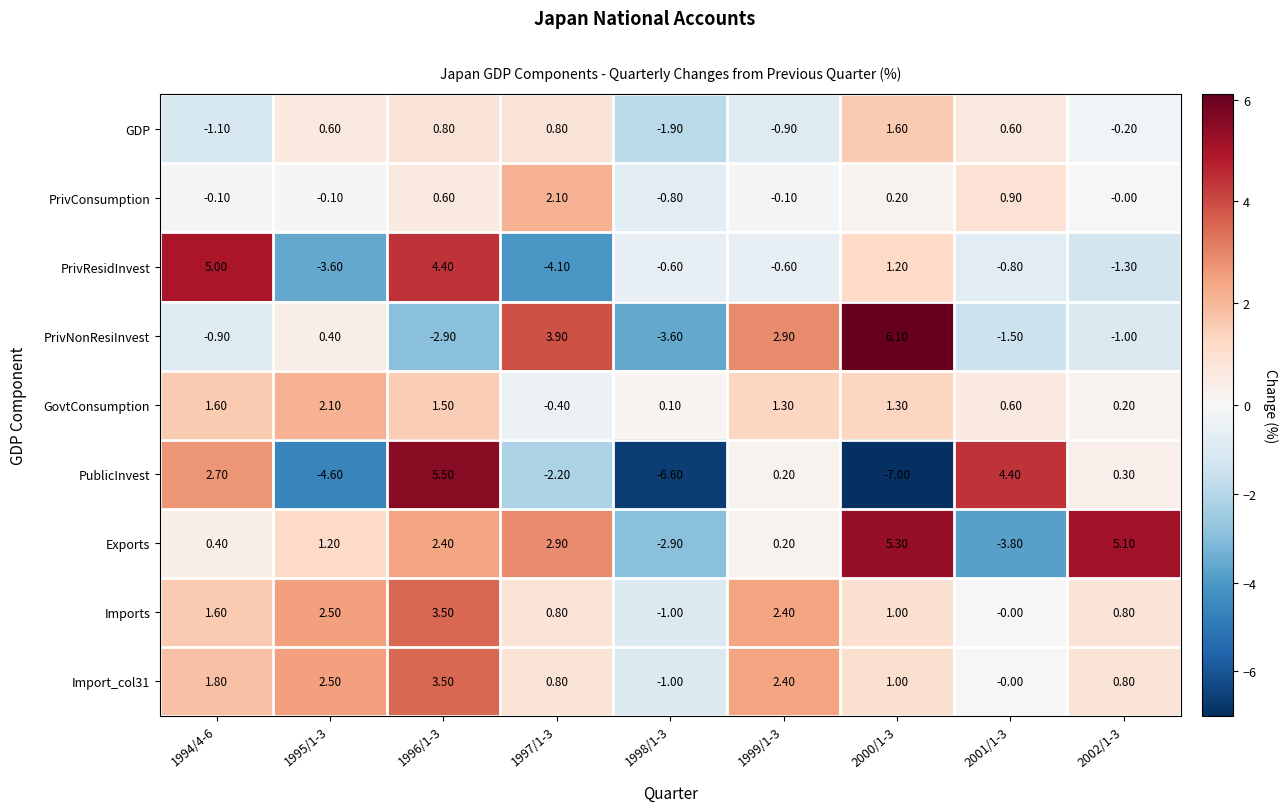

At which category is the sum across all series the highest?

1996/1-3